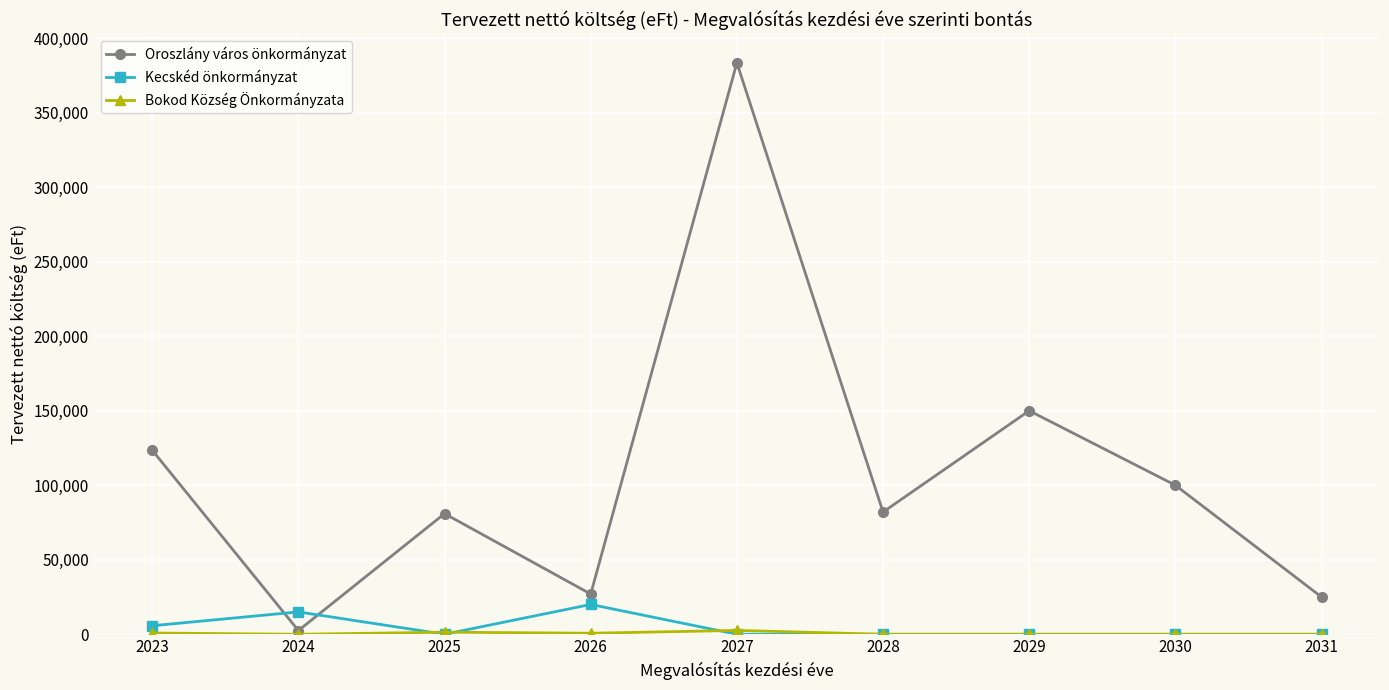

At which category is the sum across all series the highest?

2027